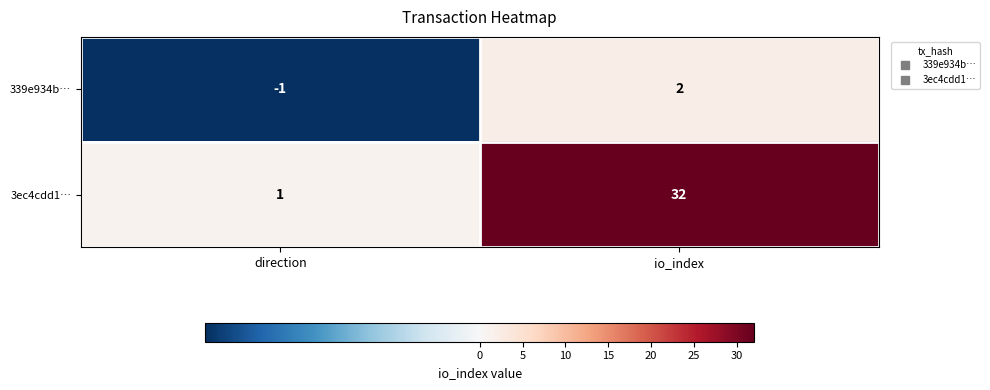

Rank the series at direction from lowest to highest value.

339e934b…, 3ec4cdd1…